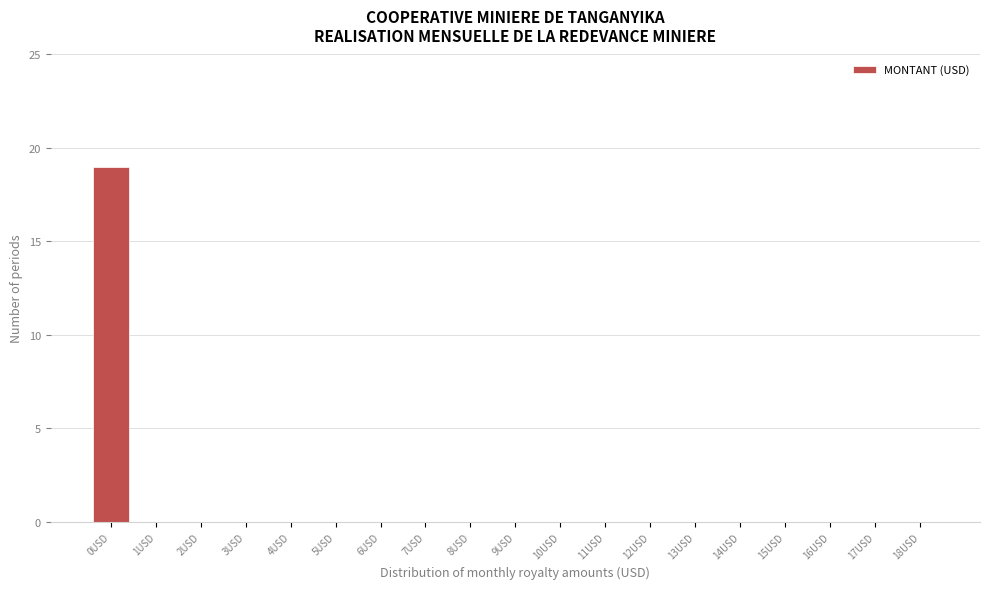

Reading right to left, list all the values displayed in this chart.

18USD=0	17USD=0	16USD=0	15USD=0	14USD=0	13USD=0	12USD=0	11USD=0	10USD=0	9USD=0	8USD=0	7USD=0	6USD=0	5USD=0	4USD=0	3USD=0	2USD=0	1USD=0	0USD=19